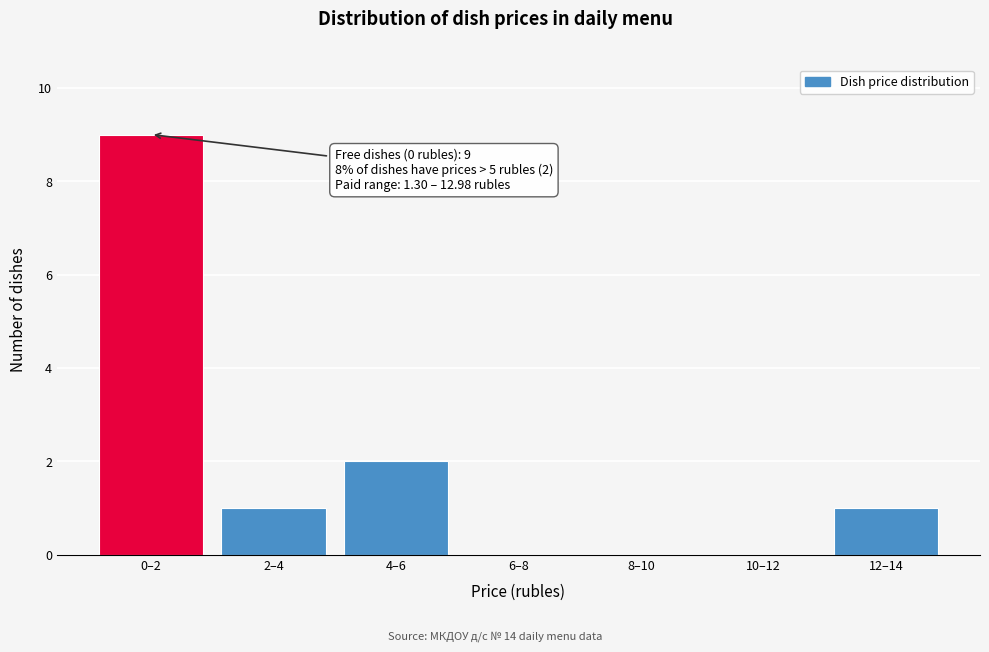

Reading left to right, what are all the values shown in this chart?

0–2=9	2–4=1	4–6=2	6–8=0	8–10=0	10–12=0	12–14=1